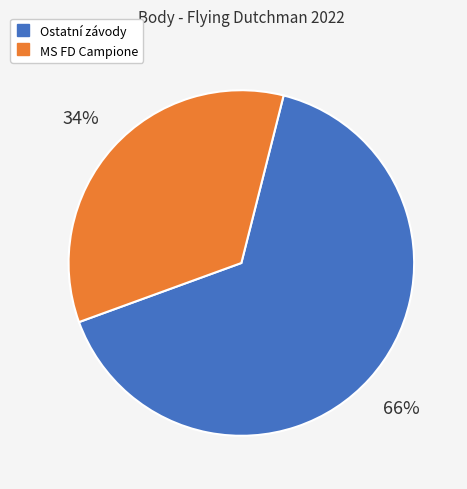

Is there a majority slice in this chart?

Yes